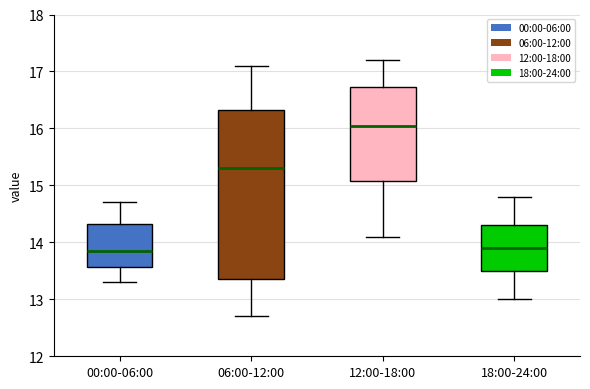

Where does the median line of the box for 12:00-18:00 sit on the y-axis? The values are not printed on the chart, so give them approximately, as read against the axis.

16.1